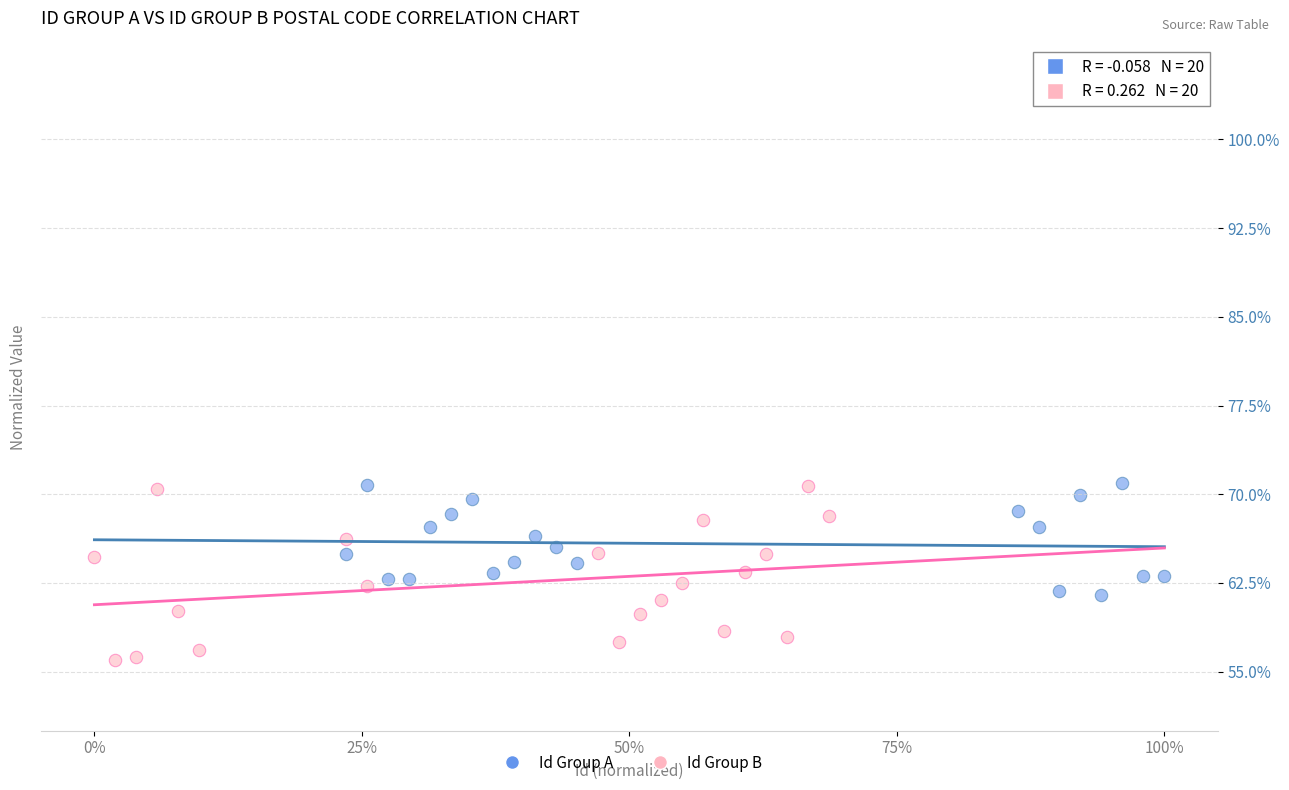

Which series has the widest spread of Y values?

Id Group B